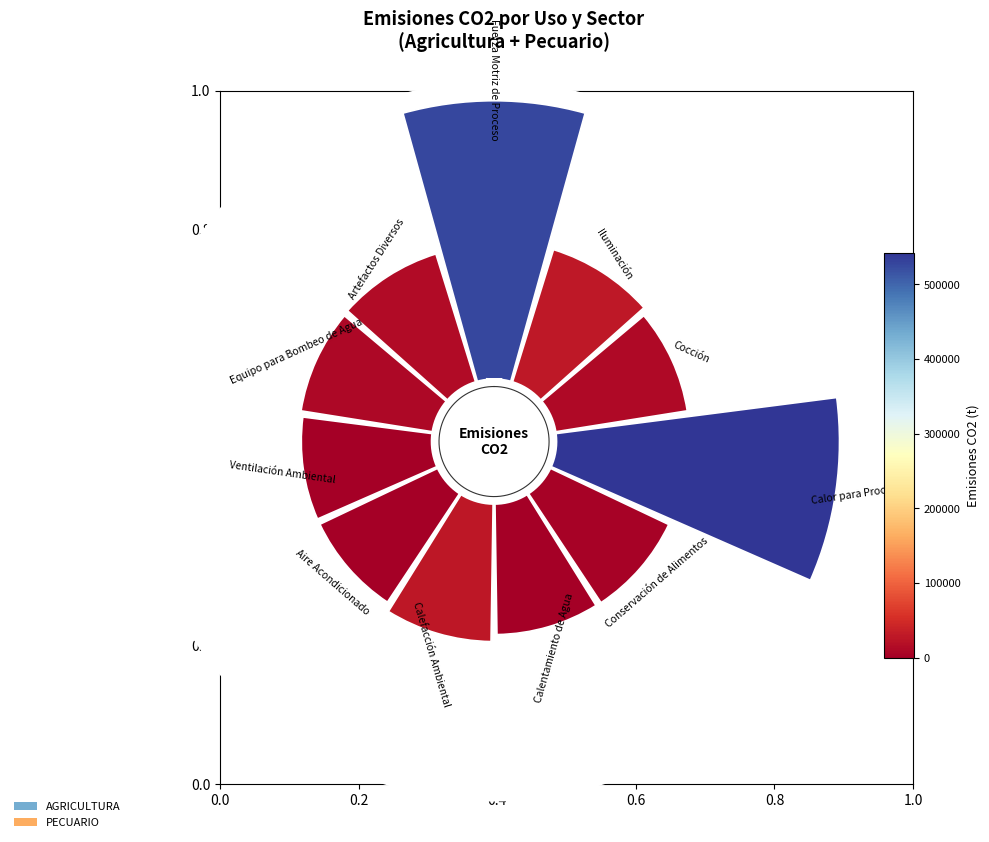

To the nearest percent, what is the average slice percentage?

9%